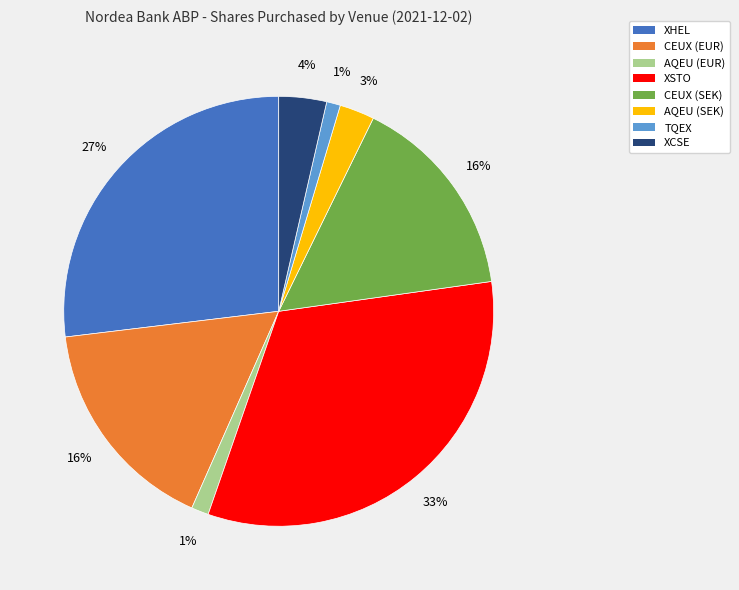

Which has a higher value, XHEL or AQEU (SEK)?

XHEL